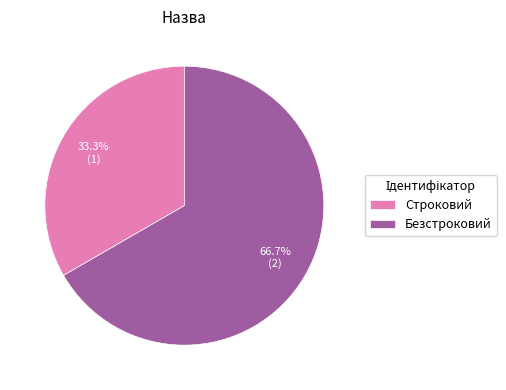

What is the total percentage of Безстроковий and Строковий?

100.0%